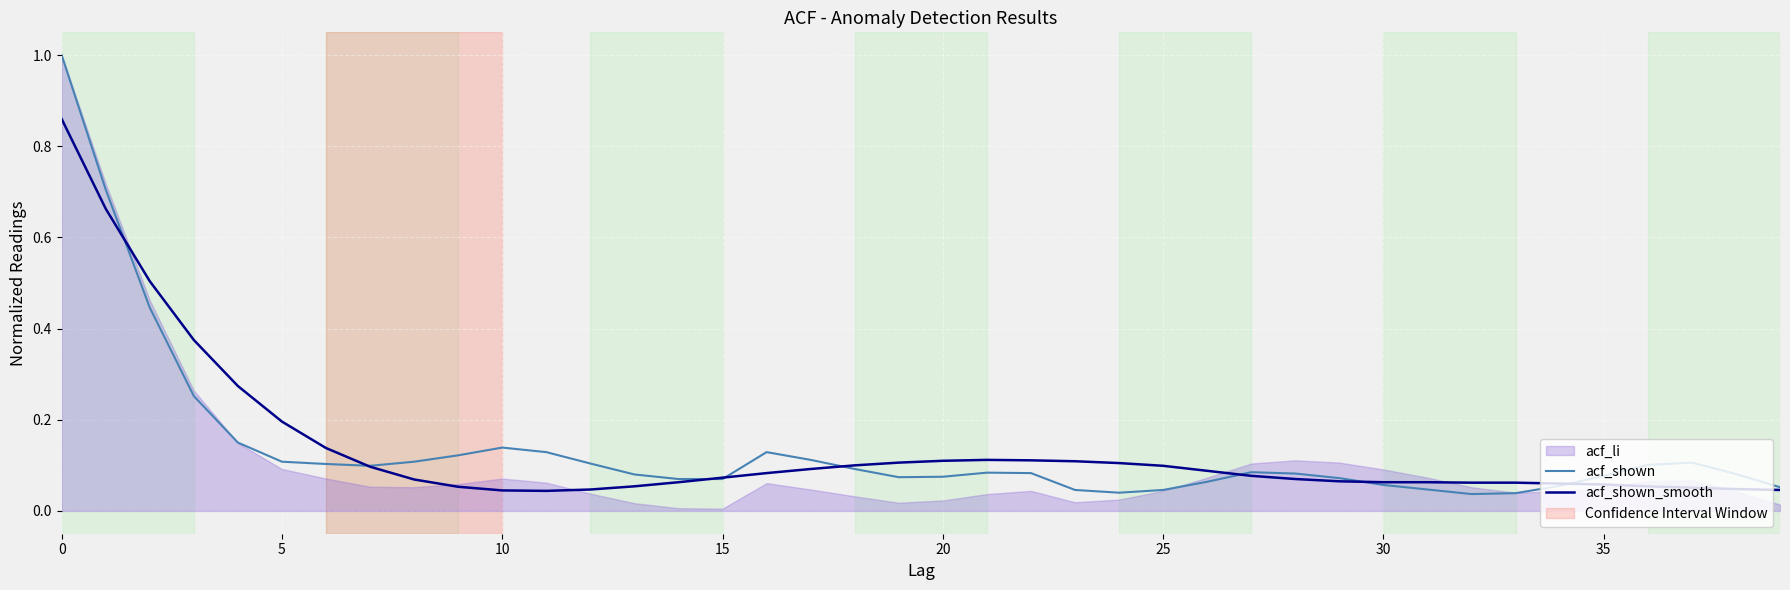

At how many categories does at least one series exceed 0?

40